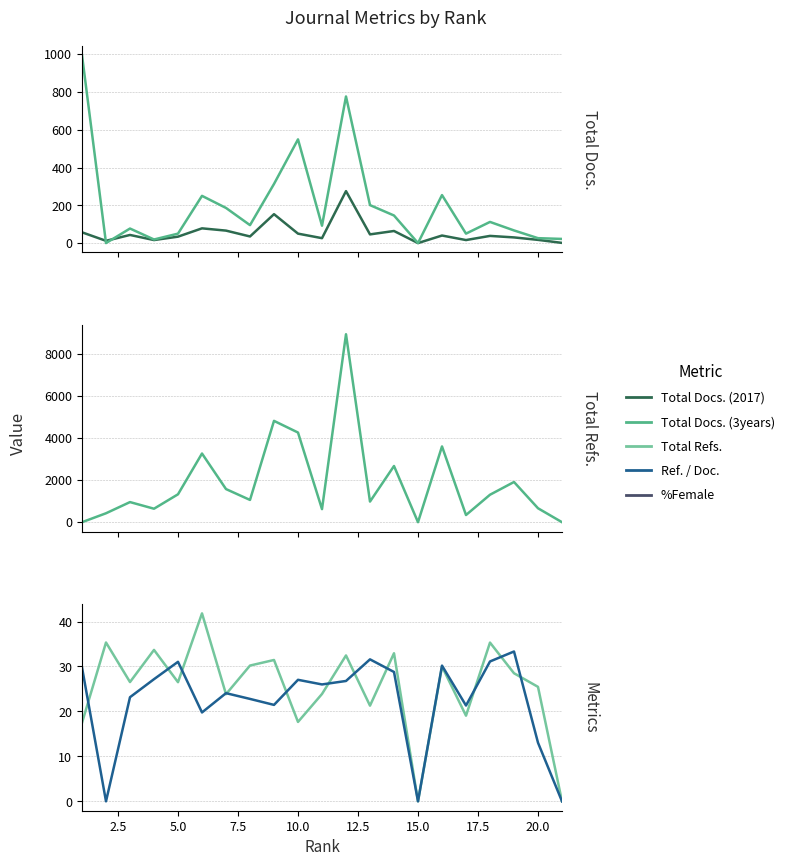

At how many categories does at least one series exceed 6027?

1